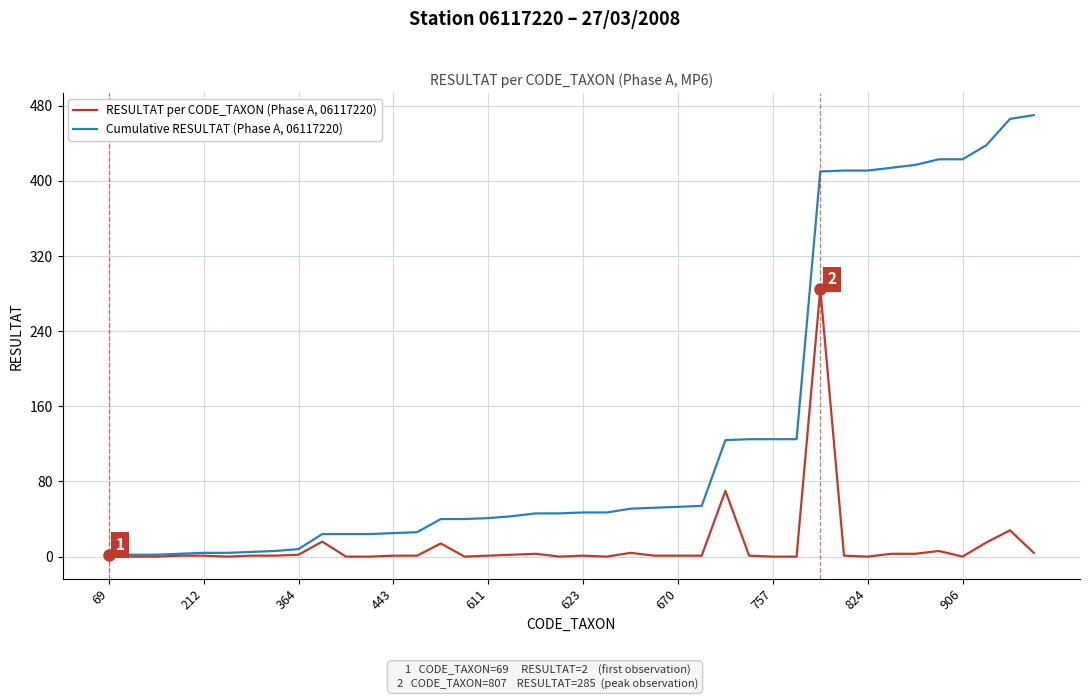

Which series has the largest total across all categories?

Cumulative RESULTAT (Phase A, 06117220)